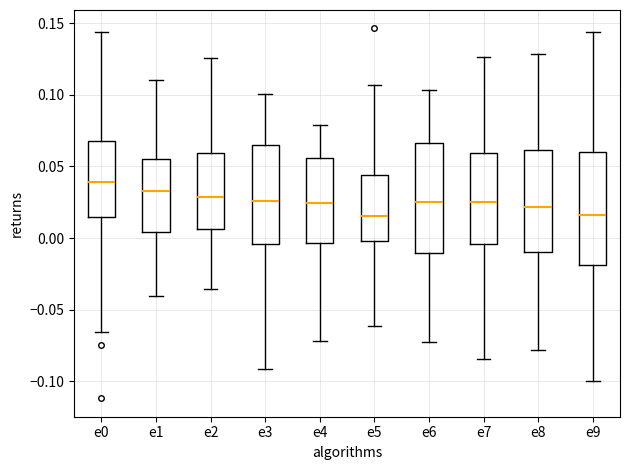

Reading left to right, read every box against the y-axis: the position of its median line, the range the box covers, and the ends of its whiskers. The values are not printed on the chart, so give them approximately, as read against the axis.

e0: median 0.040, box 0.015 to 0.070, whiskers -0.065 to 0.145
e1: median 0.035, box 0.005 to 0.055, whiskers -0.040 to 0.110
e2: median 0.030, box 0.005 to 0.060, whiskers -0.035 to 0.125
e3: median 0.025, box -0.005 to 0.065, whiskers -0.090 to 0.100
e4: median 0.025, box -0.005 to 0.055, whiskers -0.070 to 0.080
e5: median 0.015, box 0.000 to 0.045, whiskers -0.060 to 0.105
e6: median 0.025, box -0.010 to 0.065, whiskers -0.075 to 0.105
e7: median 0.025, box -0.005 to 0.060, whiskers -0.085 to 0.125
e8: median 0.020, box -0.010 to 0.060, whiskers -0.080 to 0.130
e9: median 0.015, box -0.020 to 0.060, whiskers -0.100 to 0.145